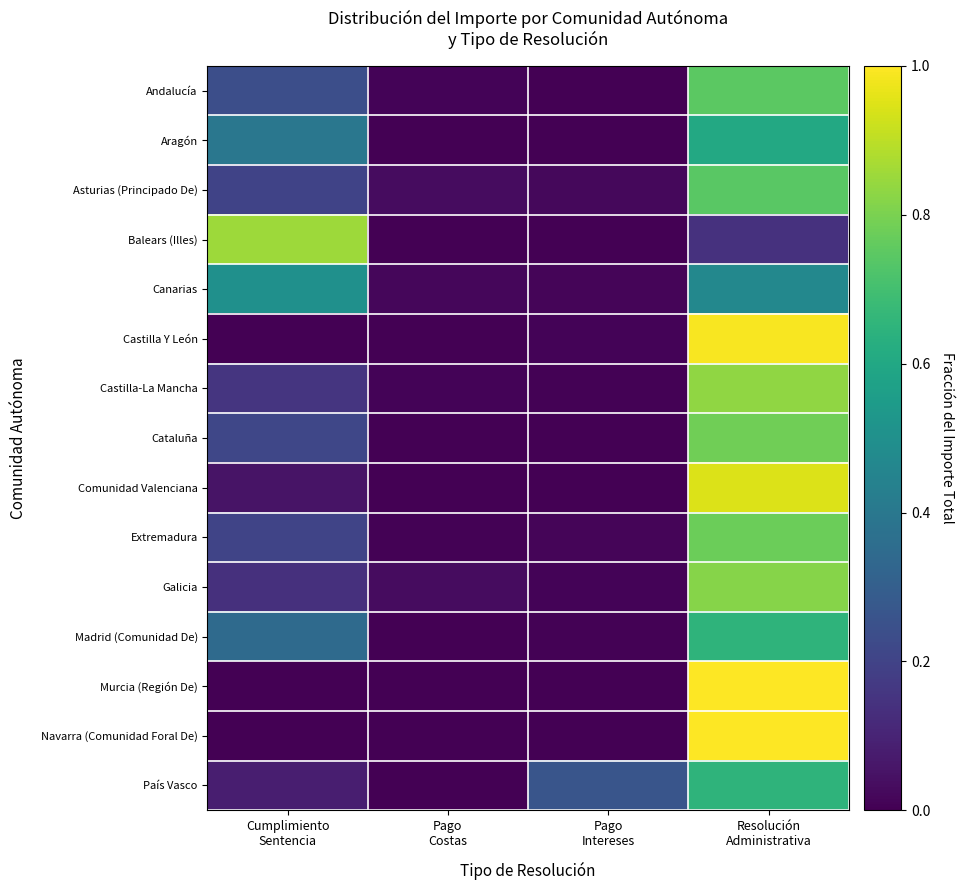

At how many categories does at least one series exceed 0?

4